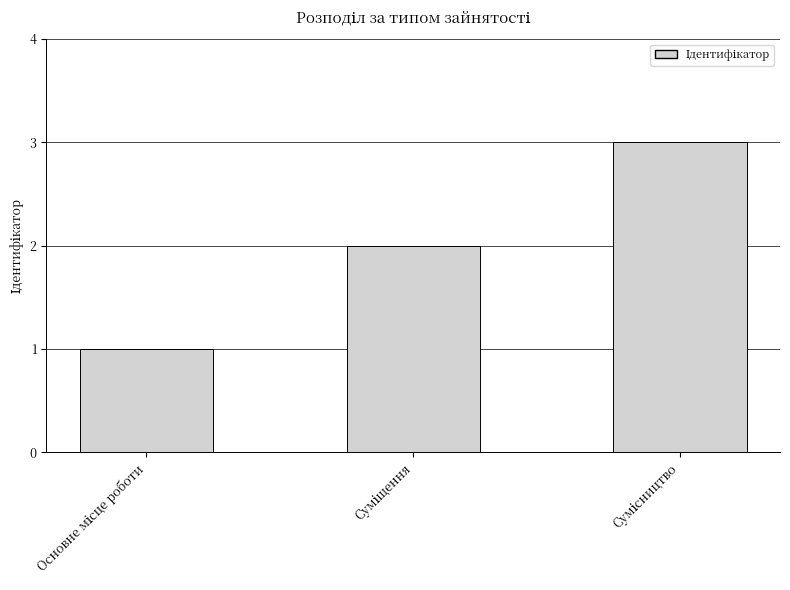

Are the bars grouped side by side (vs. stacked)?

No